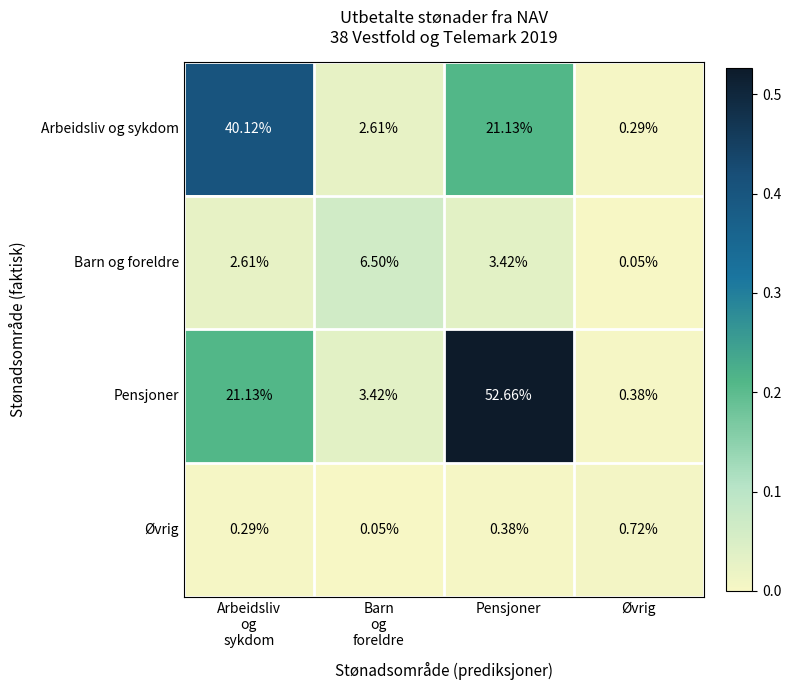

At how many categories does at least one series exceed 0?

4